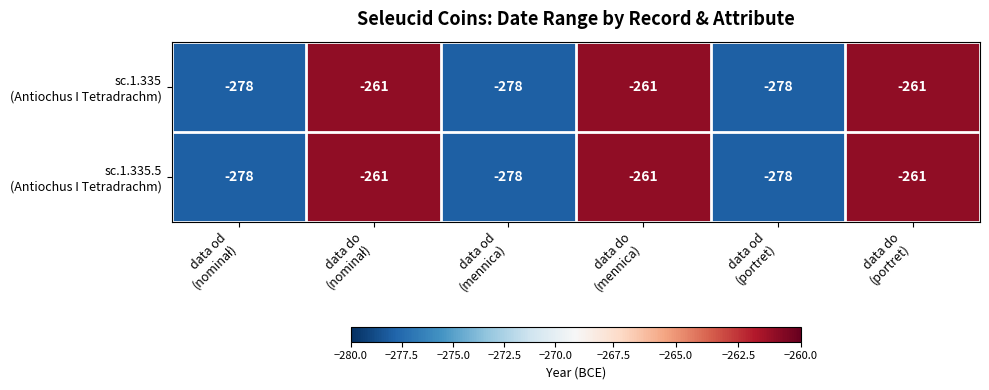

What is the greatest value displayed?

-261